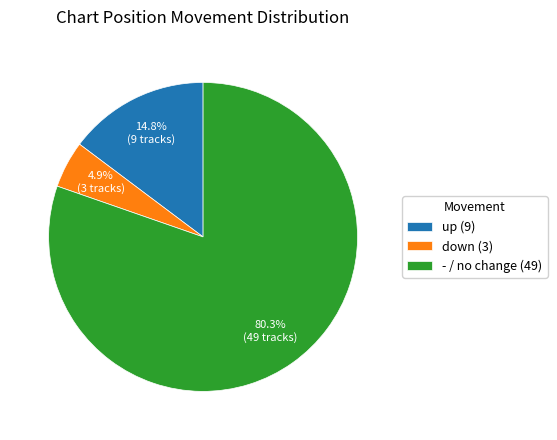

Between - / no change (49) and up (9), which is larger?

- / no change (49)